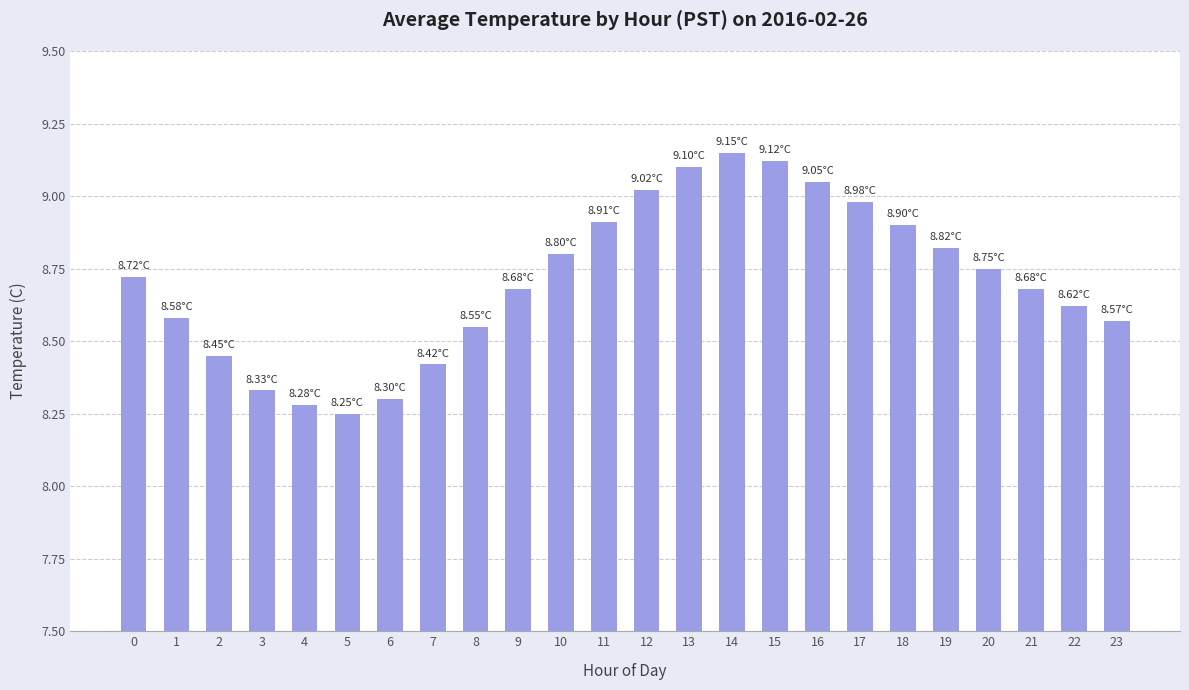

Where is the data nearest to the value 8?

5